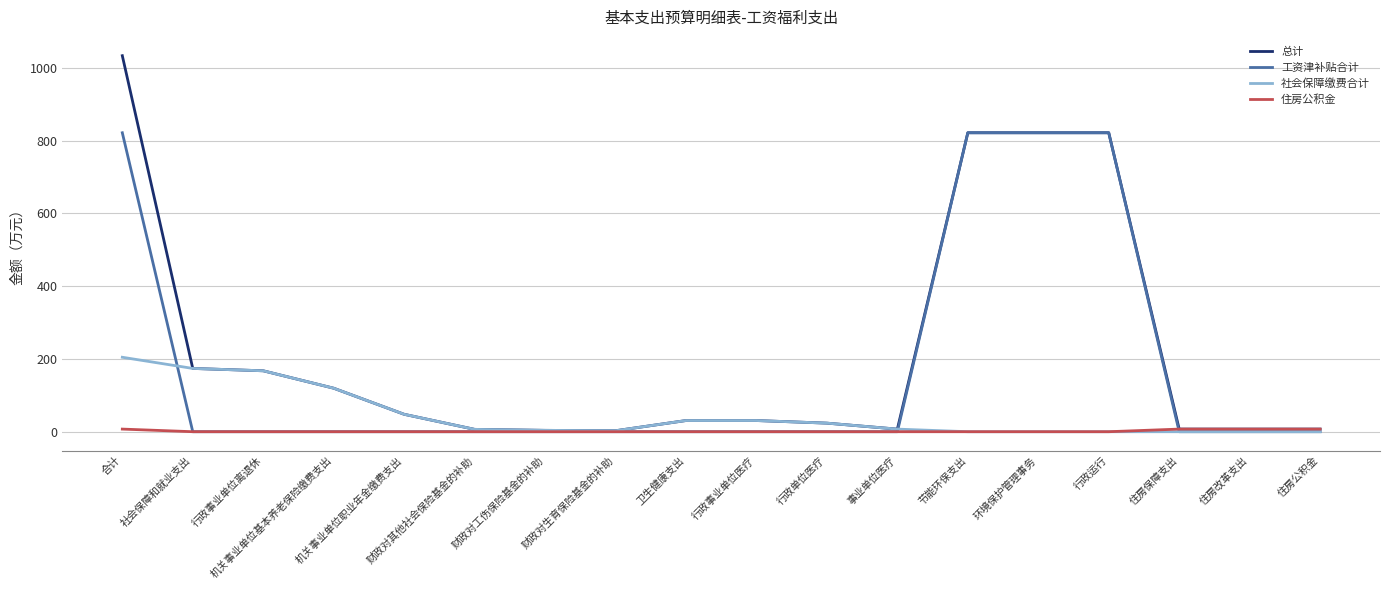

List the series in order of their overall mean, lowest first.

住房公积金, 社会保障缴费合计, 工资津补贴合计, 总计